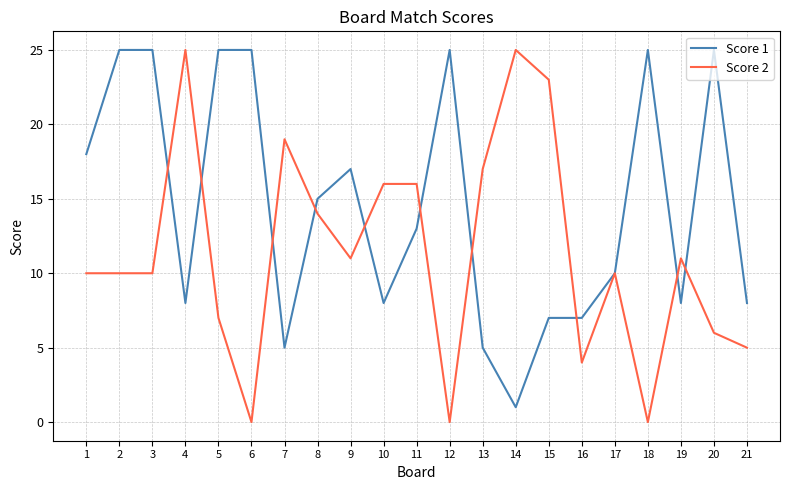

What is the greatest value displayed?

25